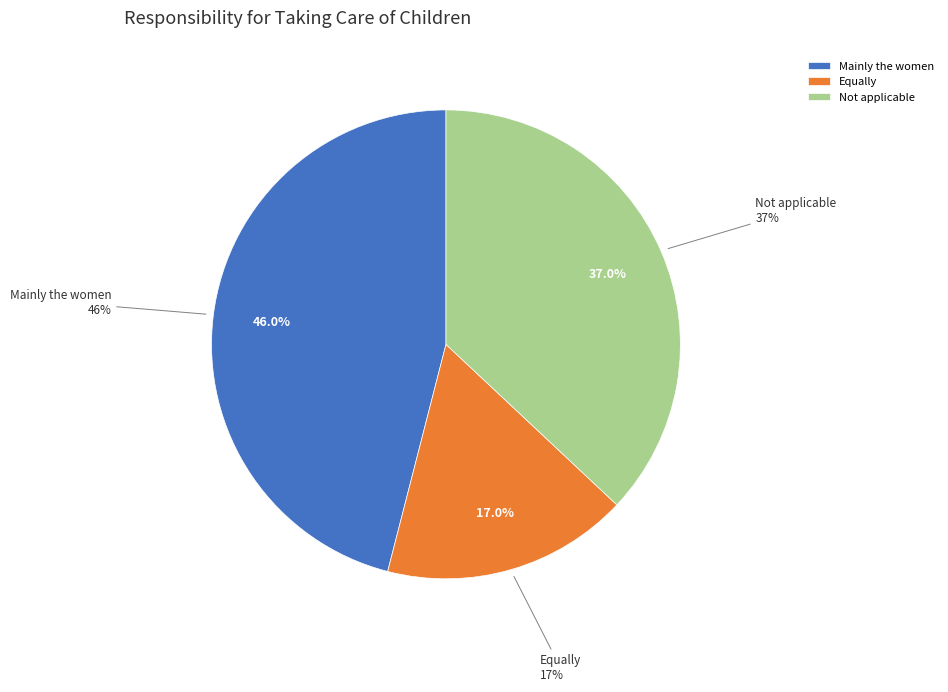

What is the change in value from Mainly the women to Not applicable?

-9